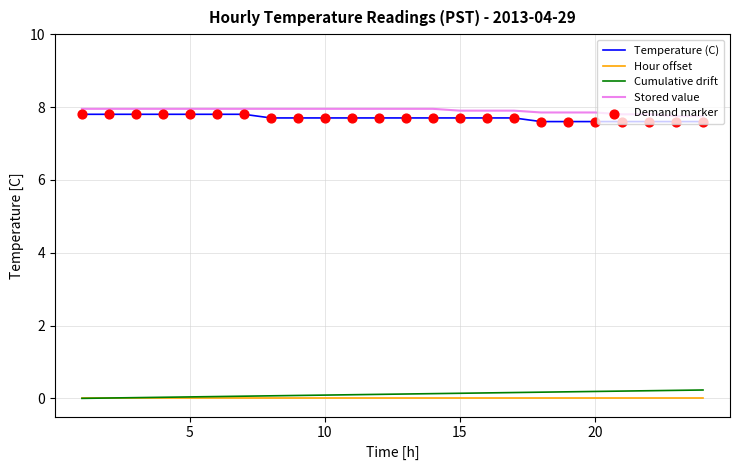

What is the greatest value displayed?

8.0